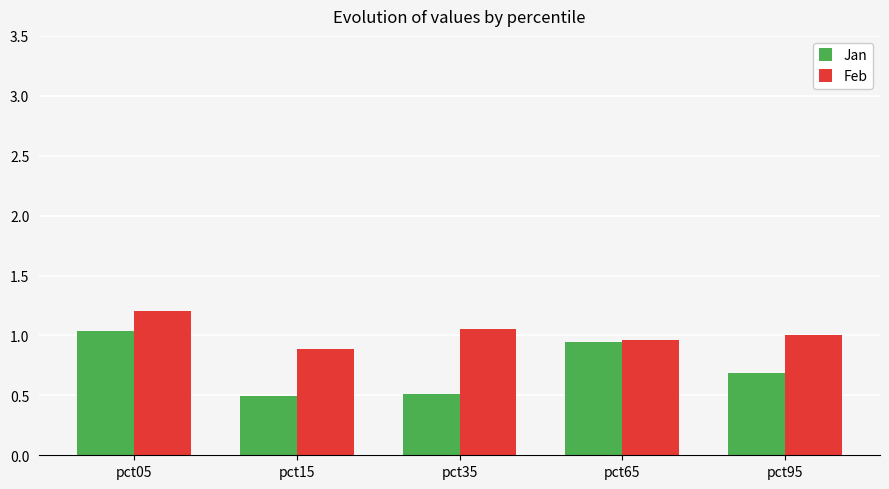

Is it true that Feb equals 1.8 at pct05?

False